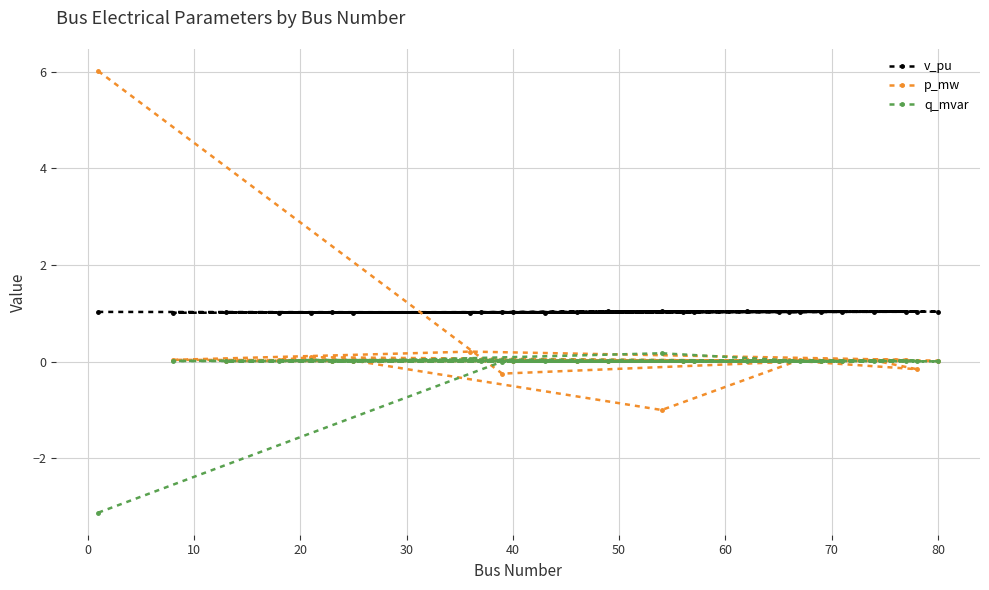

Which series has the largest total across all categories?

v_pu